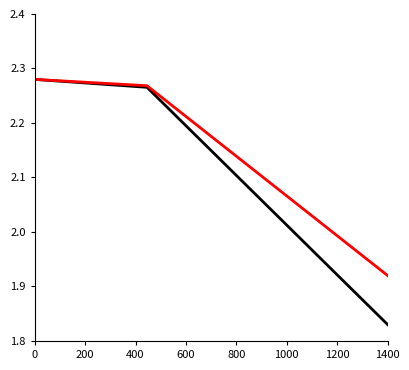

Does the chart have visible grid lines?

No